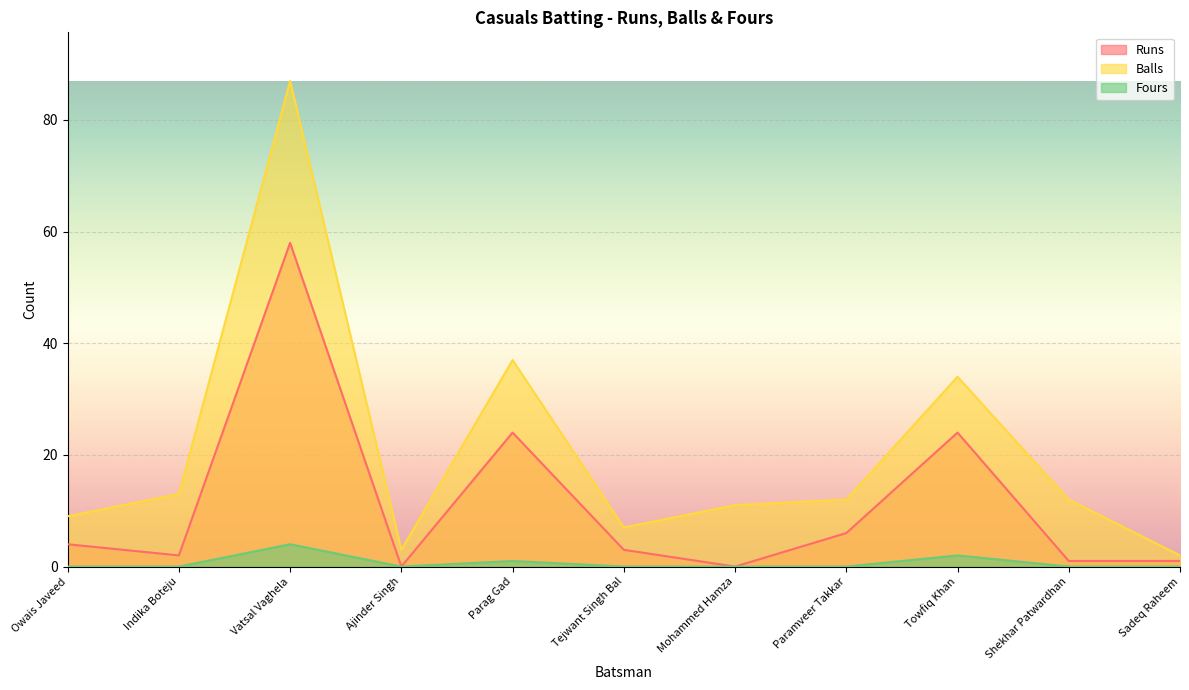

Reading left to right, what are all the values shown in this chart?

Runs: Owais Javeed=4	Indika Boteju=2	Vatsal Vaghela=58	Ajinder Singh=0	Parag Gad=24	Tejwant Singh Bal=3	Mohammed Hamza=0	Paramveer Takkar=6	Towfiq Khan=24	Shekhar Patwardhan=1	Sadeq Raheem=1
Balls: Owais Javeed=9	Indika Boteju=13	Vatsal Vaghela=87	Ajinder Singh=3	Parag Gad=37	Tejwant Singh Bal=7	Mohammed Hamza=11	Paramveer Takkar=12	Towfiq Khan=34	Shekhar Patwardhan=12	Sadeq Raheem=2
Fours: Owais Javeed=0	Indika Boteju=0	Vatsal Vaghela=4	Ajinder Singh=0	Parag Gad=1	Tejwant Singh Bal=0	Mohammed Hamza=0	Paramveer Takkar=0	Towfiq Khan=2	Shekhar Patwardhan=0	Sadeq Raheem=0